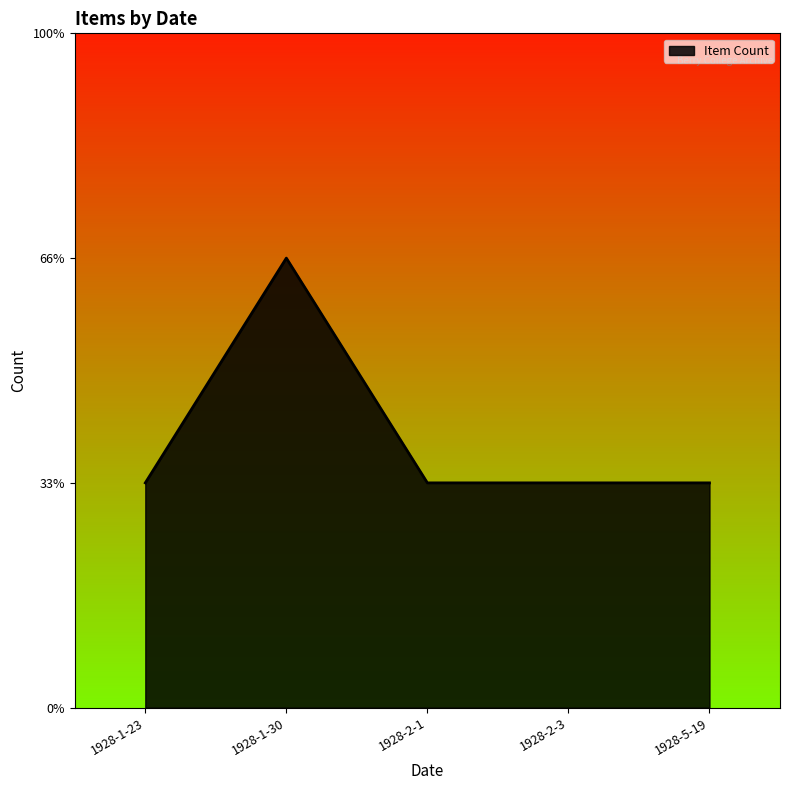

Does the chart have visible grid lines?

No